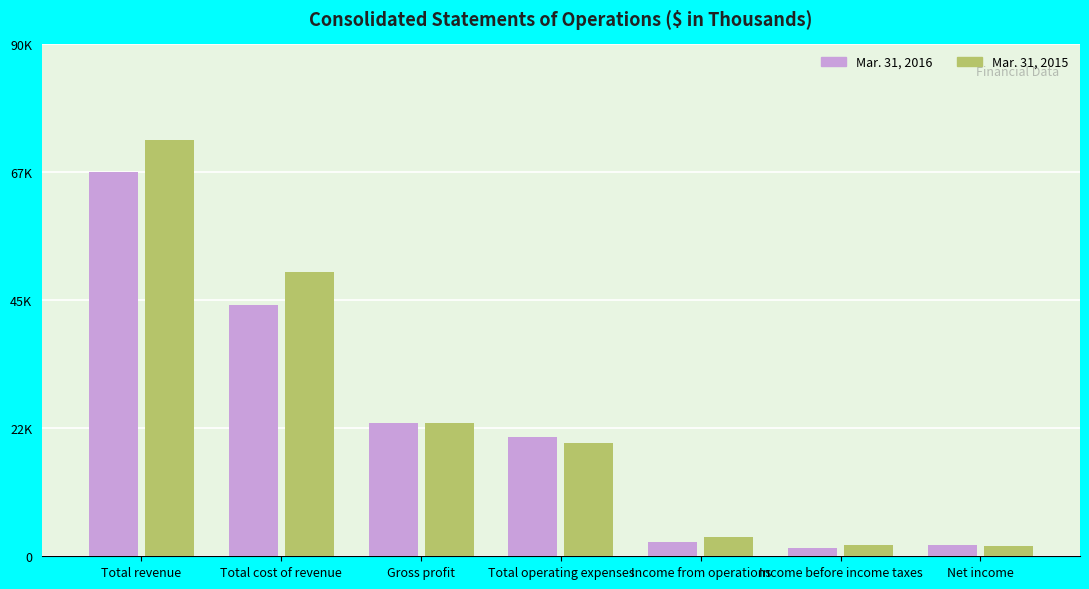

Are the bars grouped side by side (vs. stacked)?

Yes